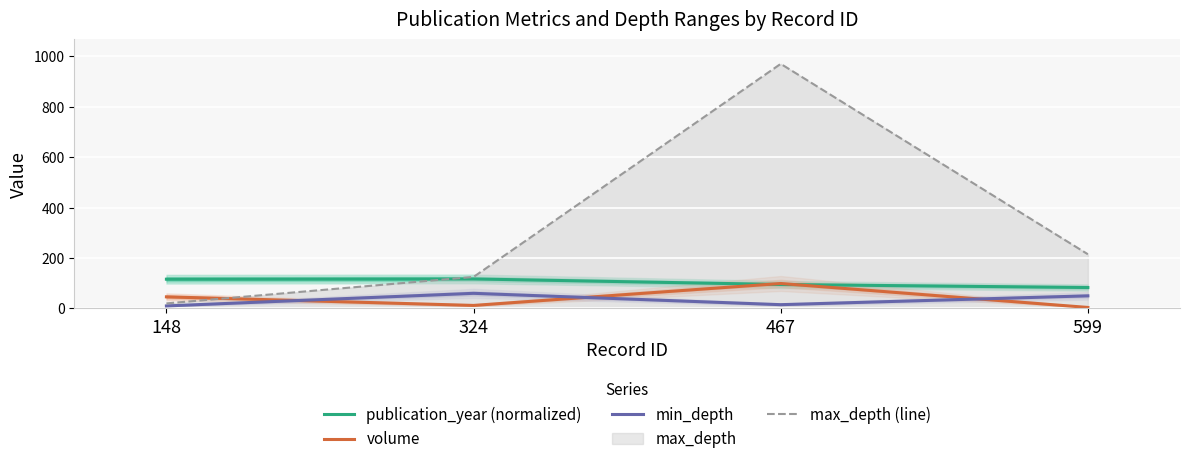

True or false: min_depth and publication_year (normalized) cross at least once.

False